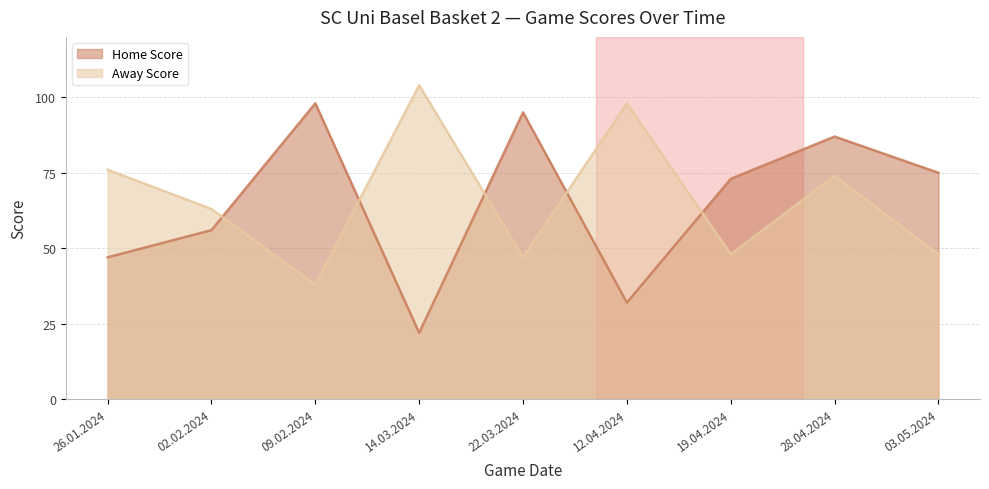

What is the maximum value for Away Score?

104